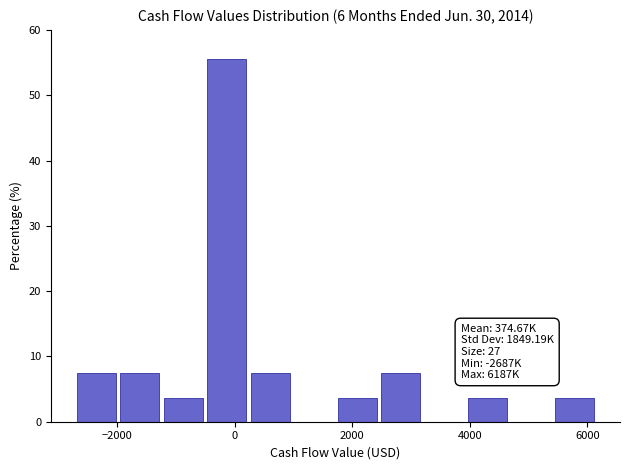

Around what value on the x-axis is the tallest bar? Give the approximate position of its centre, as read against the axis.

-200